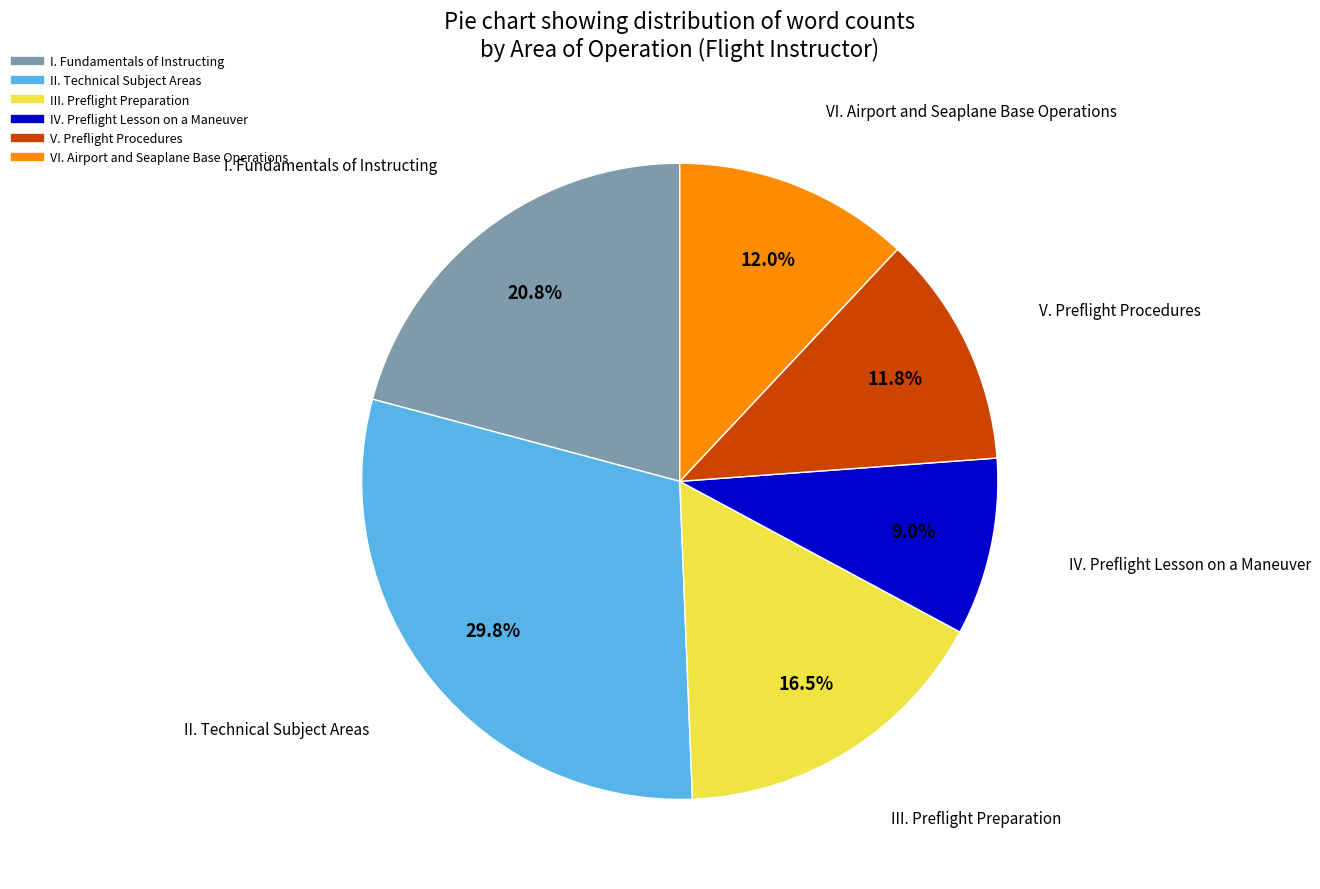

Is there any slice that represents more than half of the pie?

No